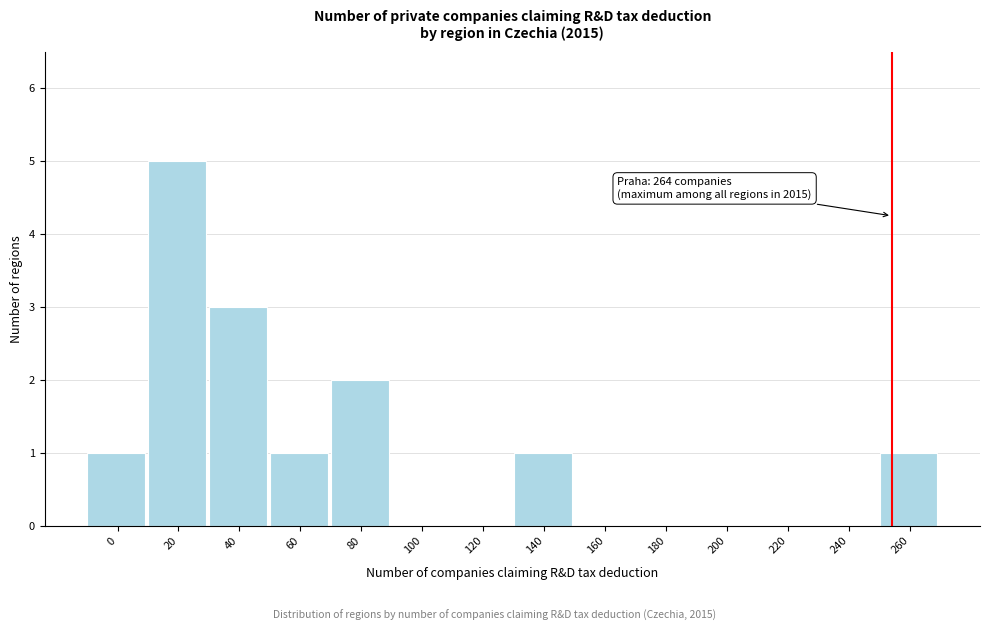

Reading left to right, list all the values displayed in this chart.

0=1	20=5	40=3	60=1	80=2	100=0	120=0	140=1	160=0	180=0	200=0	220=0	240=0	260=1